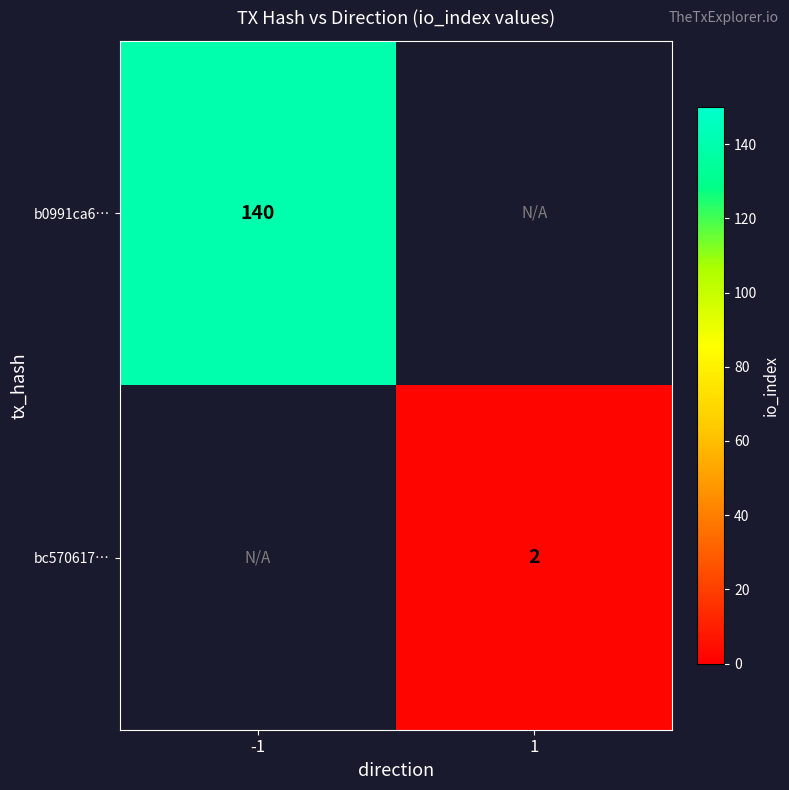

The b0991ca6… series shows 218 at -1. True or false?

False